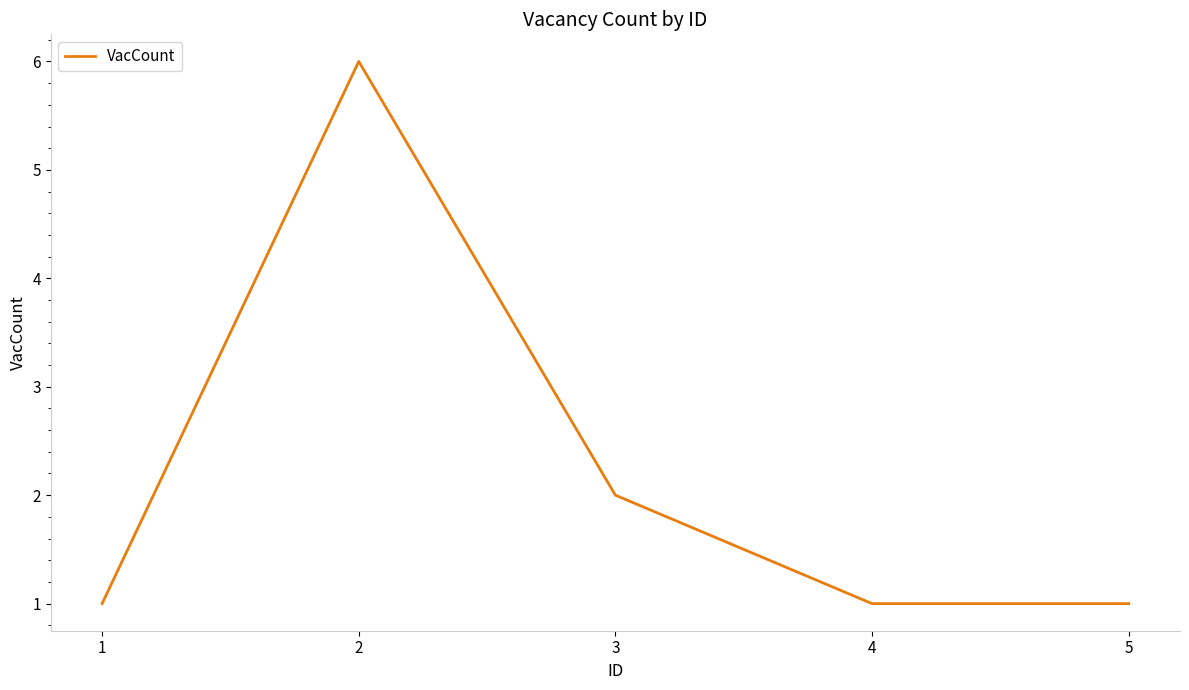

Reading left to right, transcribe all the data shown in this chart.

1=1	2=6	3=2	4=1	5=1